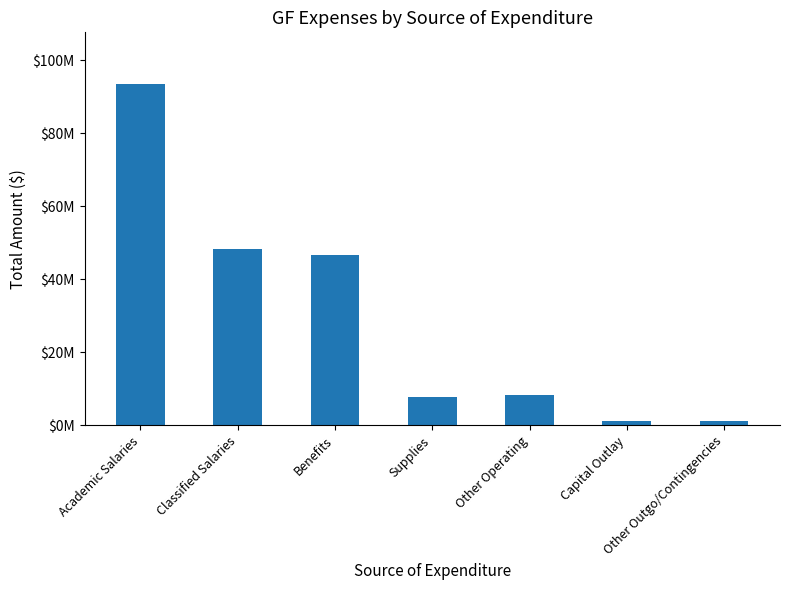

What is the sum of the values at Other Operating and Other Outgo/Contingencies?

9290277